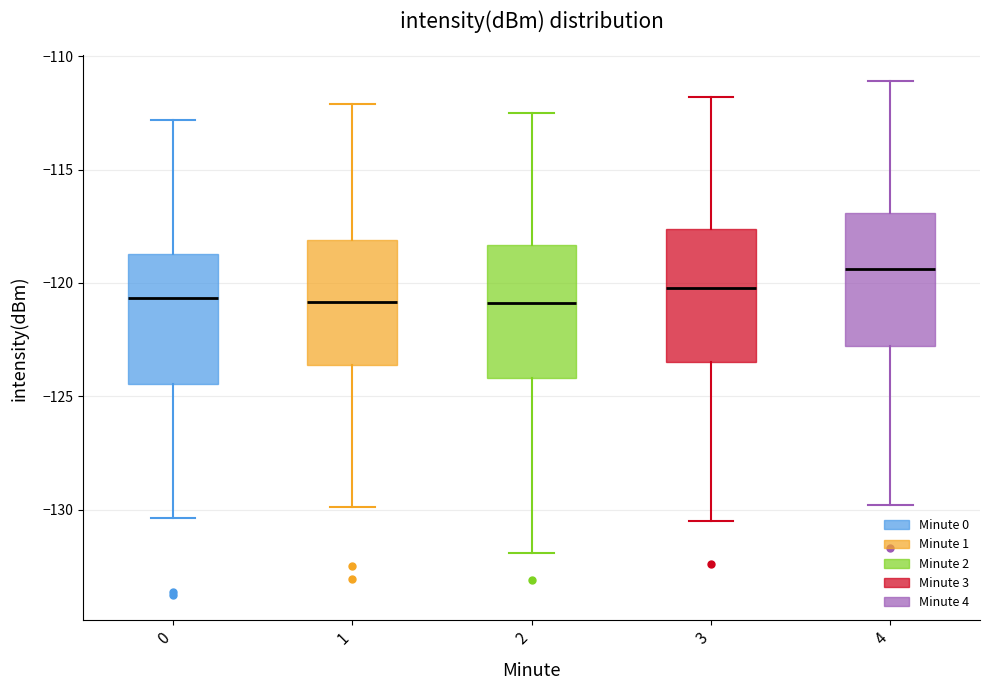

Which box's median line is the highest?

4